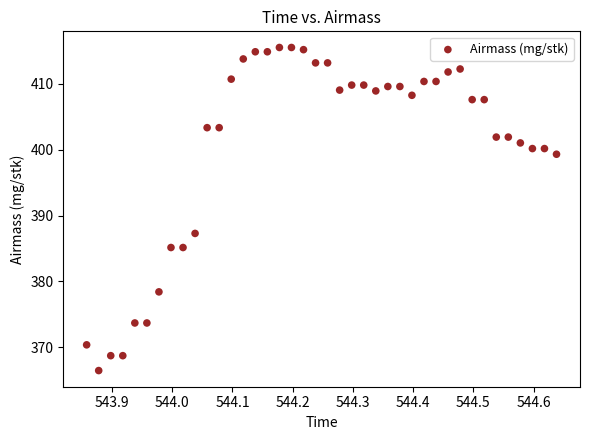

What is the range of X values (max minus min)?

0.8